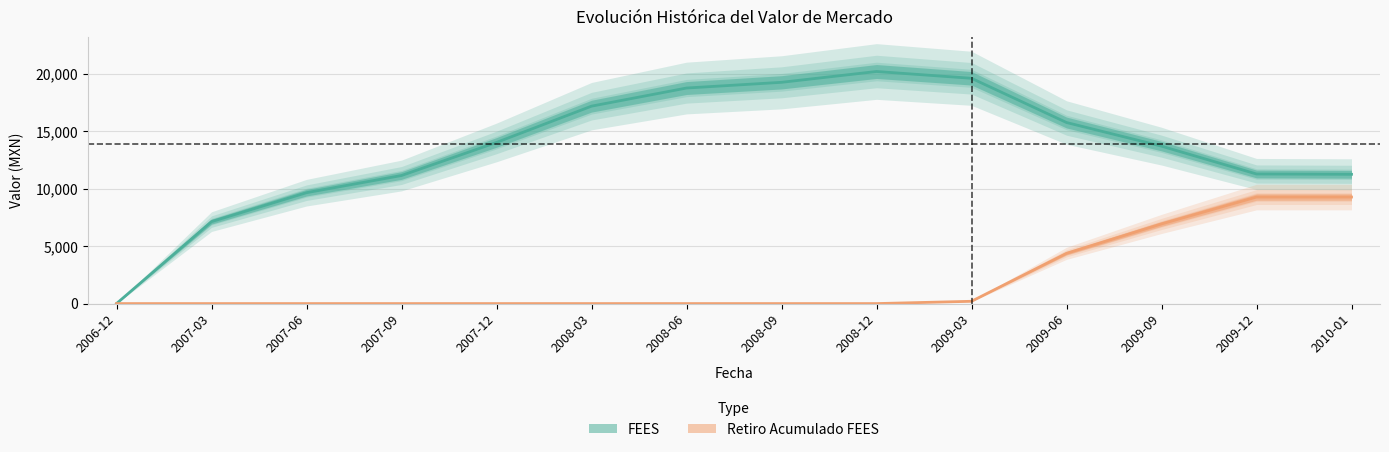

How many series are shown in this chart?

2